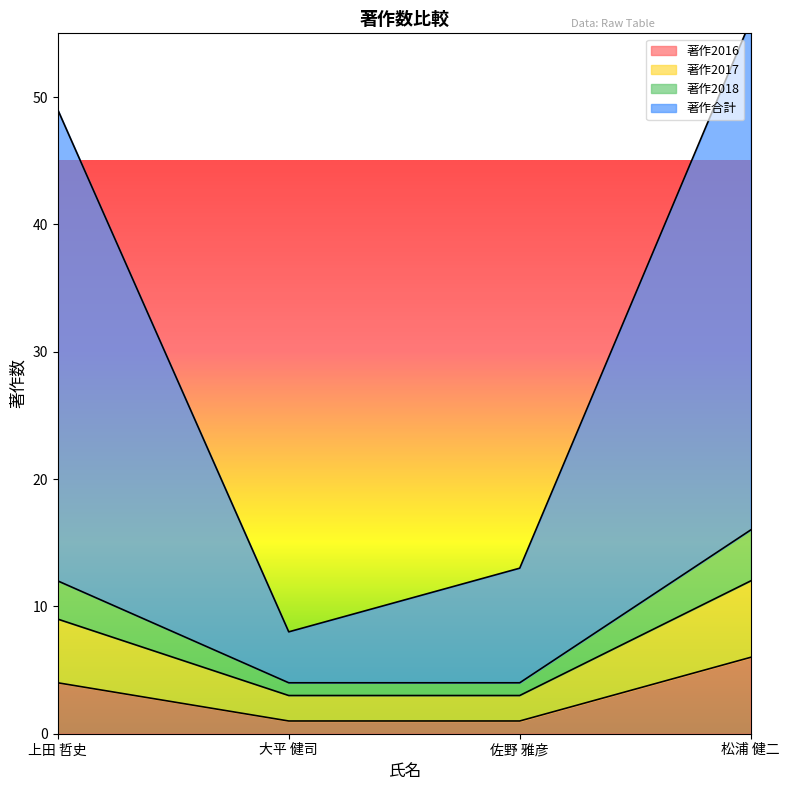

Reading left to right, what are all the values shown in this chart?

著作2016: 上田 哲史=4	大平 健司=1	佐野 雅彦=1	松浦 健二=6
著作2017: 上田 哲史=9	大平 健司=3	佐野 雅彦=3	松浦 健二=12
著作2018: 上田 哲史=12	大平 健司=4	佐野 雅彦=4	松浦 健二=16
著作合計: 上田 哲史=49	大平 健司=8	佐野 雅彦=13	松浦 健二=56